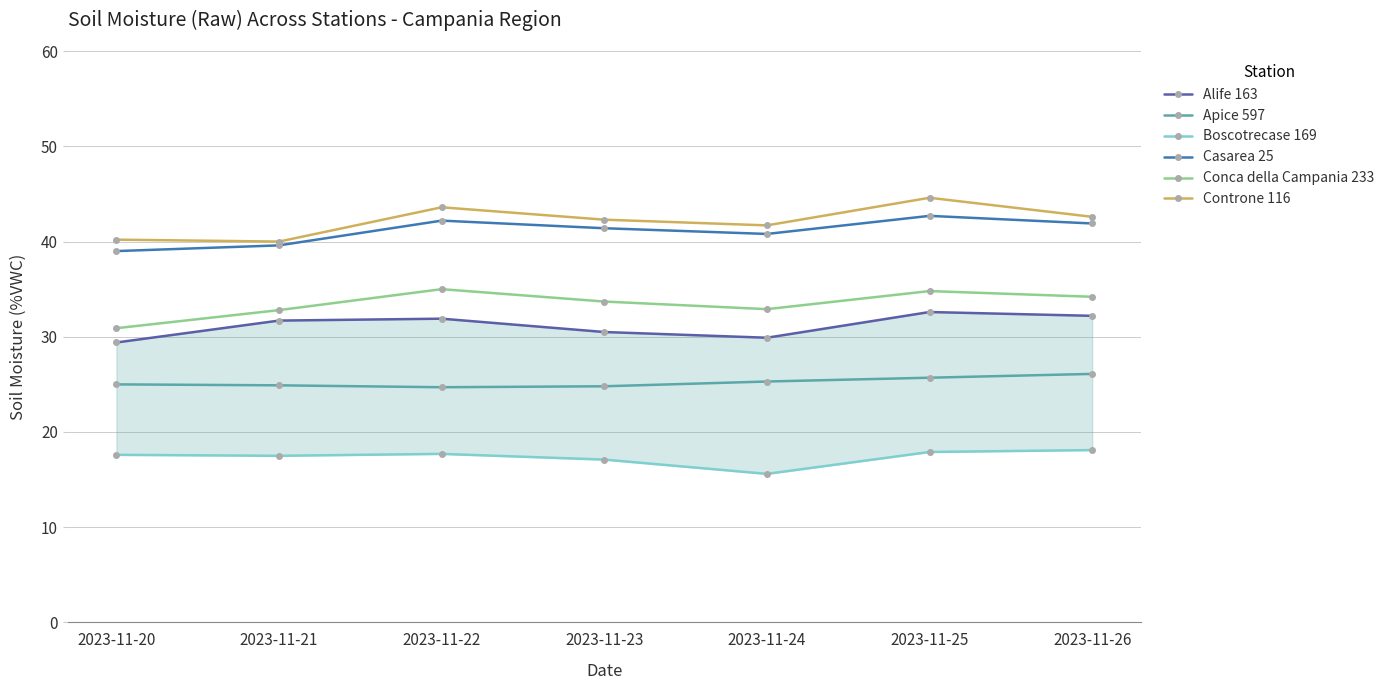

True or false: Alife 163 and Conca della Campania 233 intersect in this chart.

False